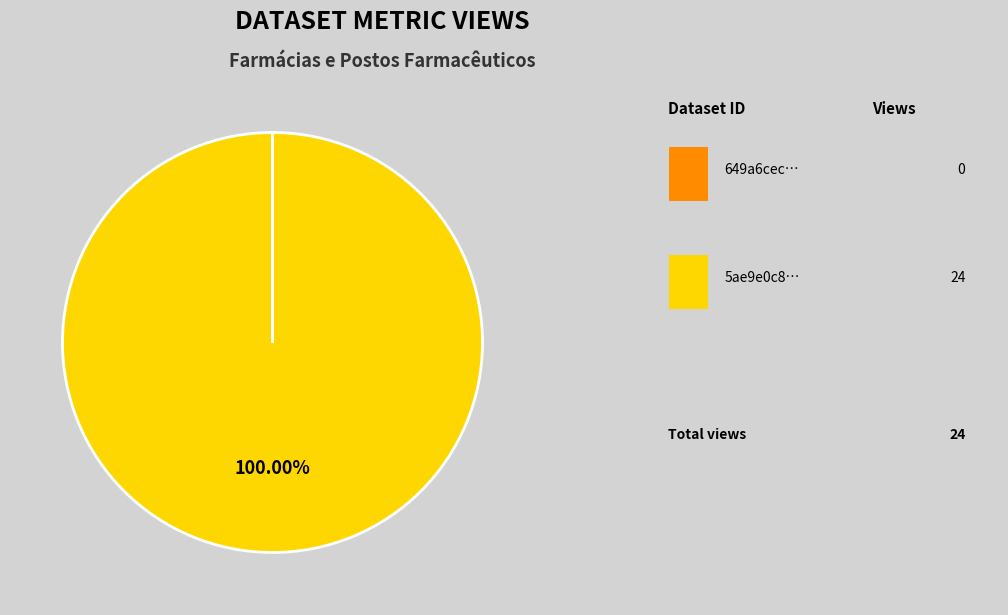

Does any single category account for the majority?

Yes